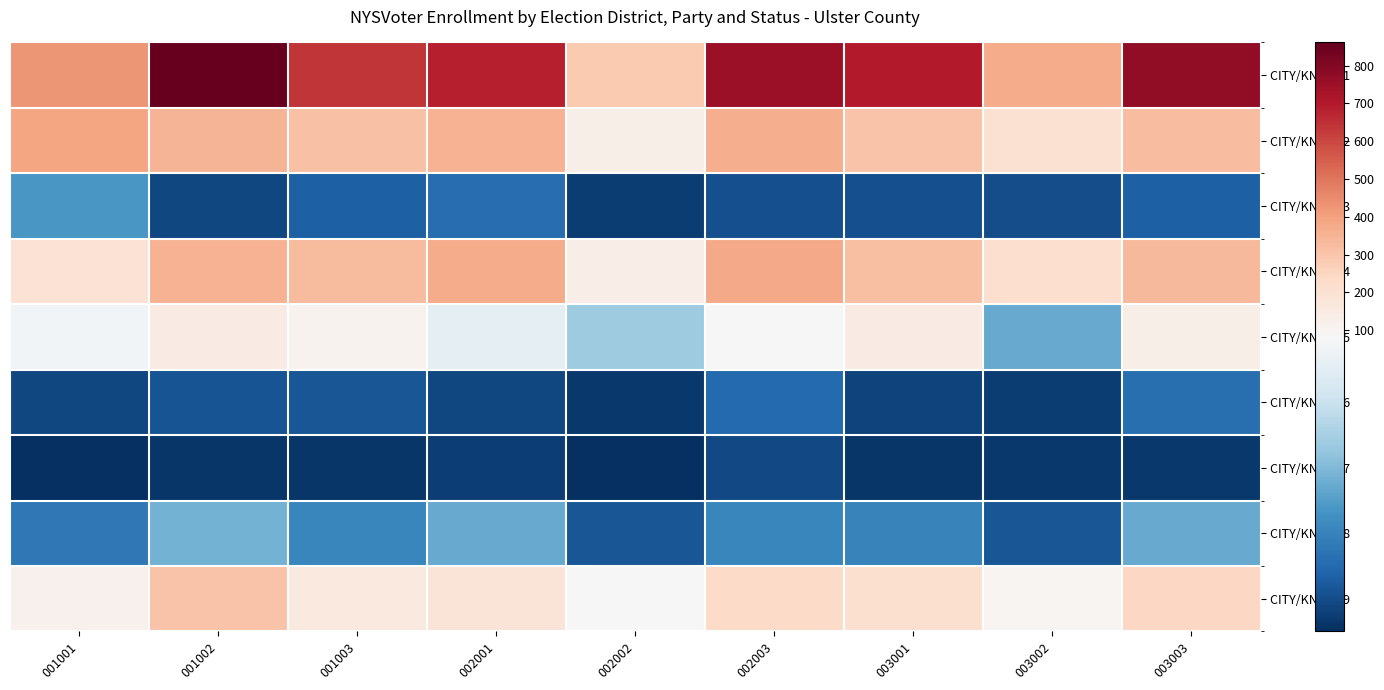

Which category has the highest value across all series?

001002